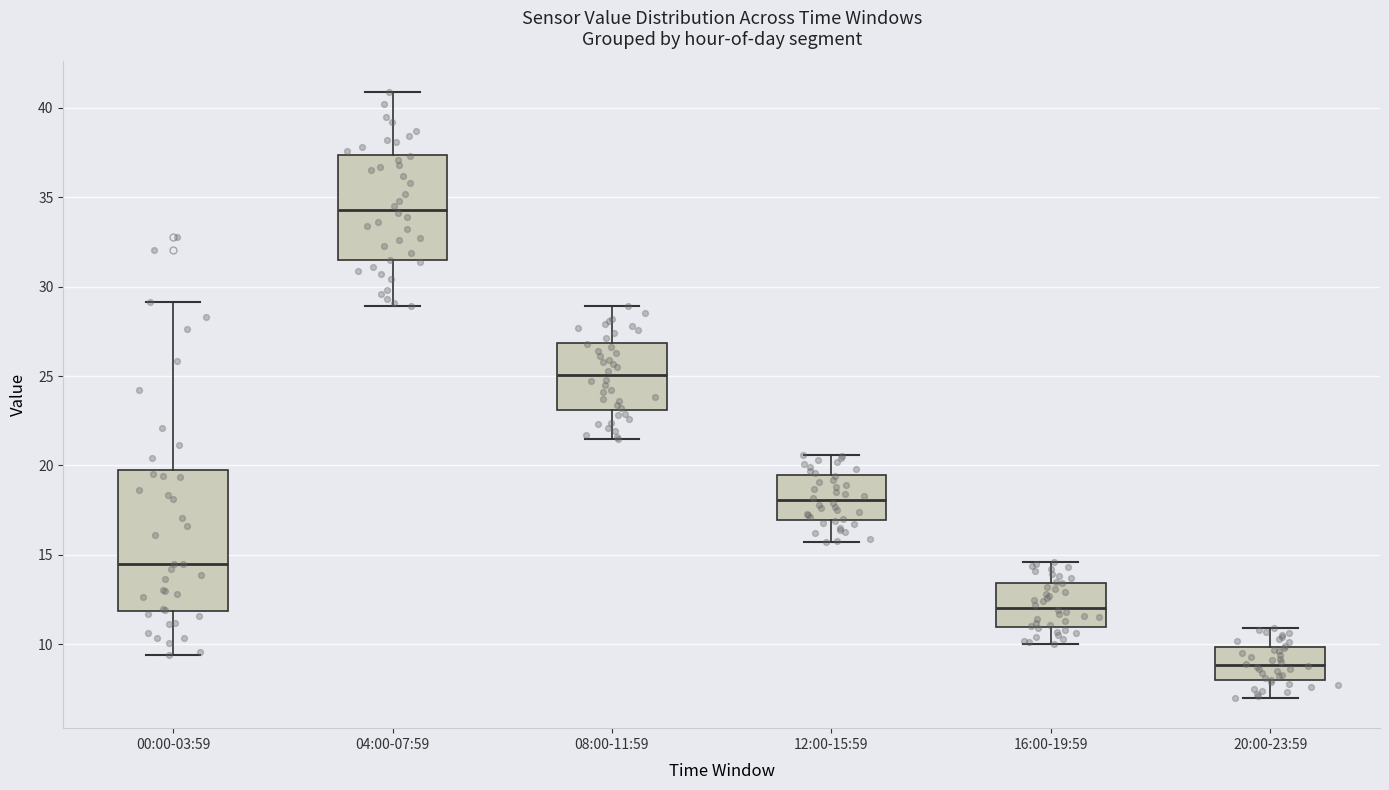

Reading left to right, read every box against the y-axis: the position of its median line, the range the box covers, and the ends of its whiskers. The values are not printed on the chart, so give them approximately, as read against the axis.

00:00-03:59: median 14.5, box 12.0 to 19.5, whiskers 9.5 to 29.0
04:00-07:59: median 34.5, box 31.5 to 37.5, whiskers 29.0 to 41.0
08:00-11:59: median 25.0, box 23.0 to 27.0, whiskers 21.5 to 29.0
12:00-15:59: median 18.0, box 17.0 to 19.5, whiskers 15.5 to 20.5
16:00-19:59: median 12.0, box 11.0 to 13.5, whiskers 10.0 to 14.5
20:00-23:59: median 9.0, box 8.0 to 10.0, whiskers 7.0 to 11.0